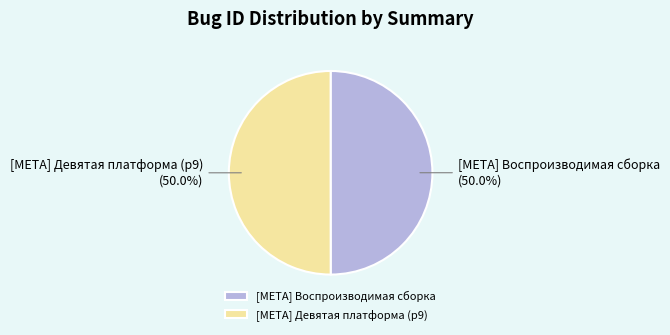

What percentage do [META] Девятая платформа (p9) and [META] Воспроизводимая сборка together represent?

100.0%